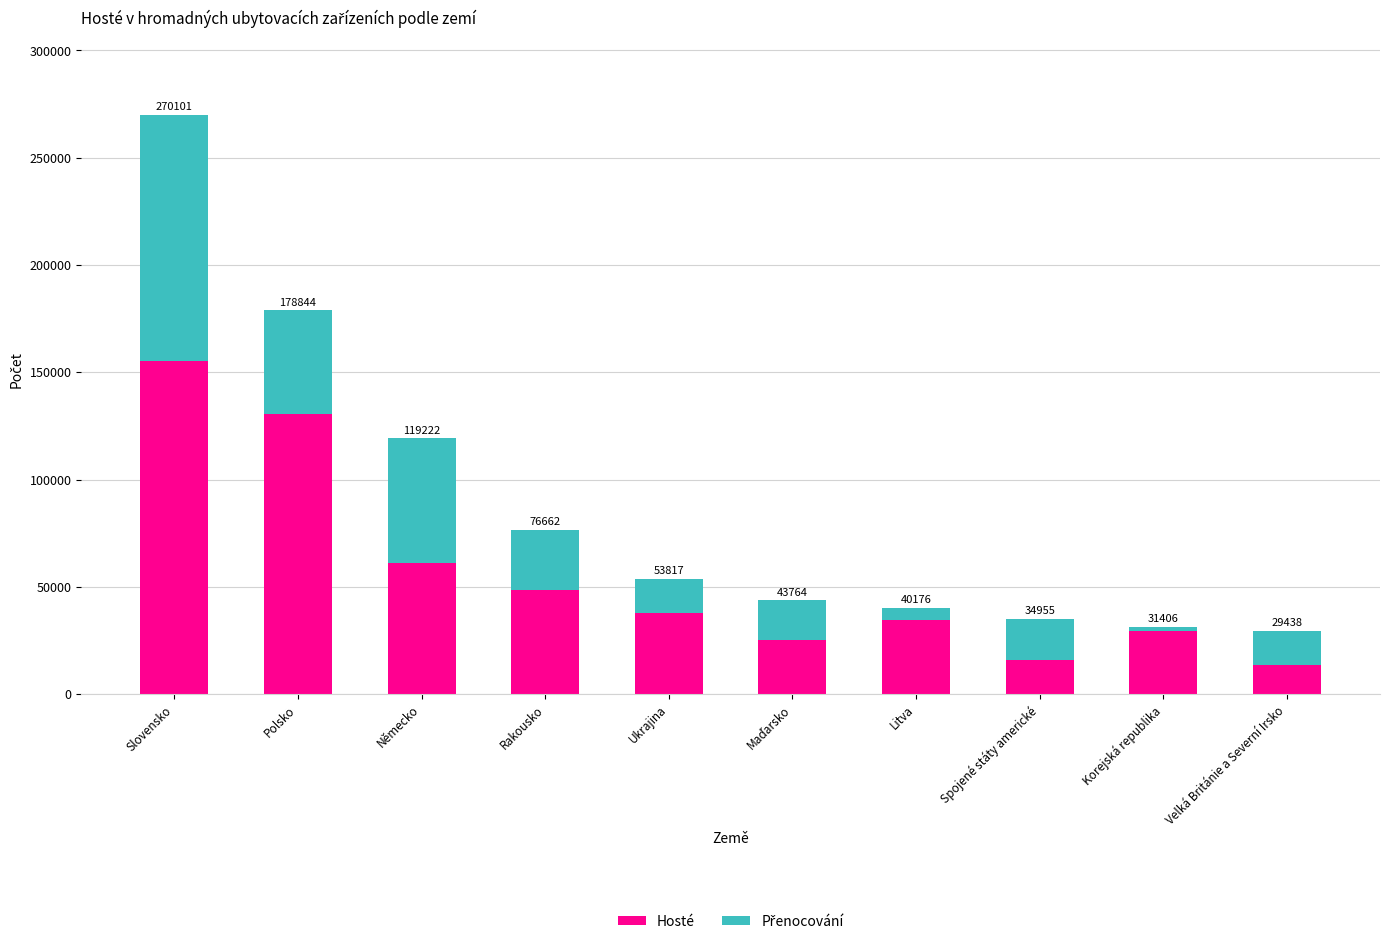

How many bars are there in total?

10